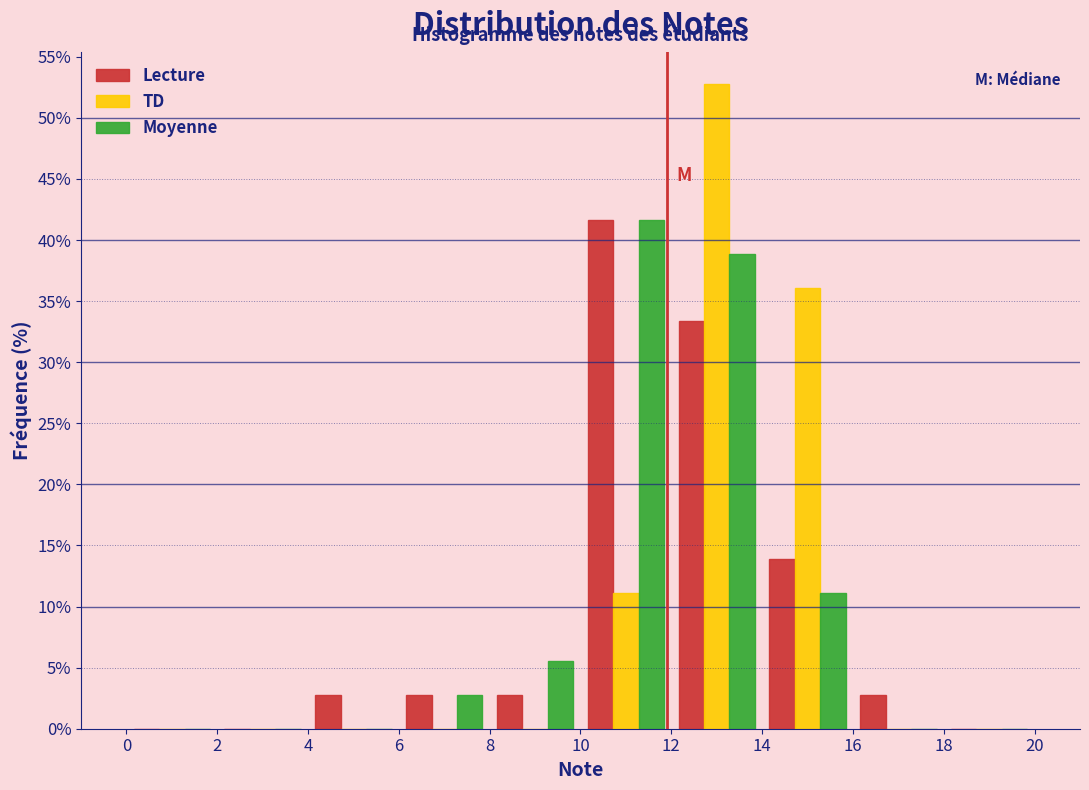

In the TD series, which range on the x-axis has the tallest bar?

12 to 14